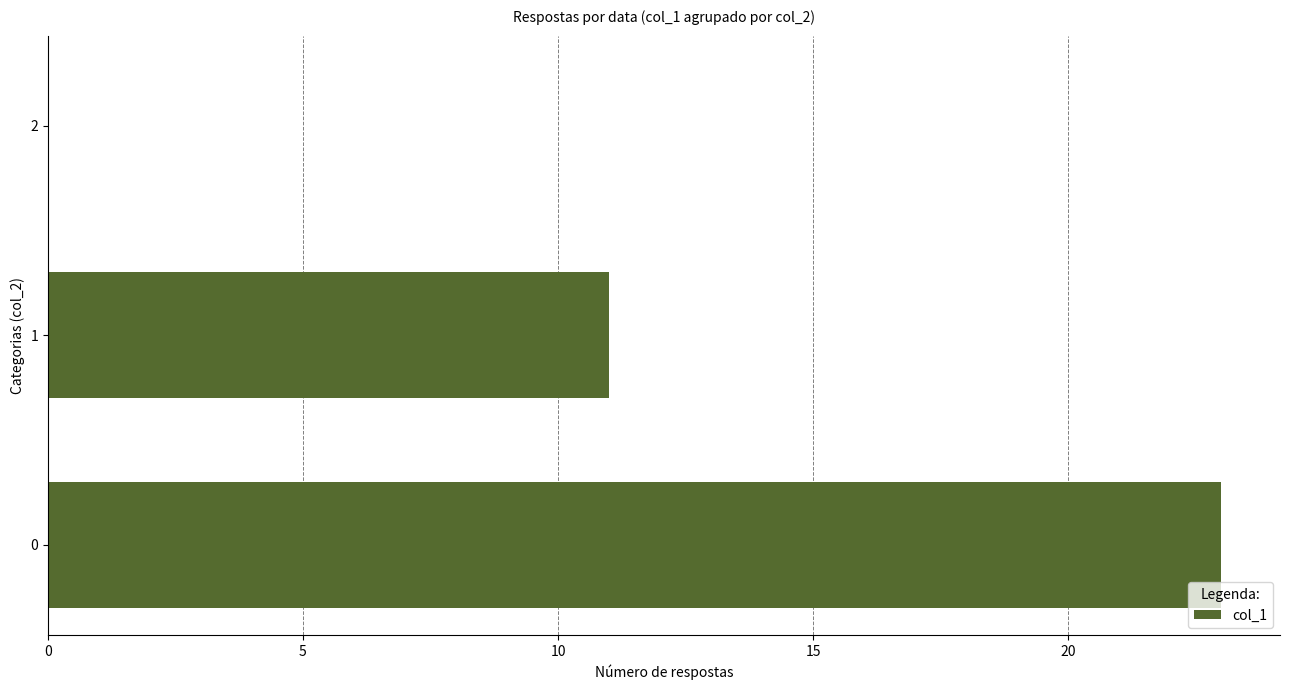

How many positive values are there?

2